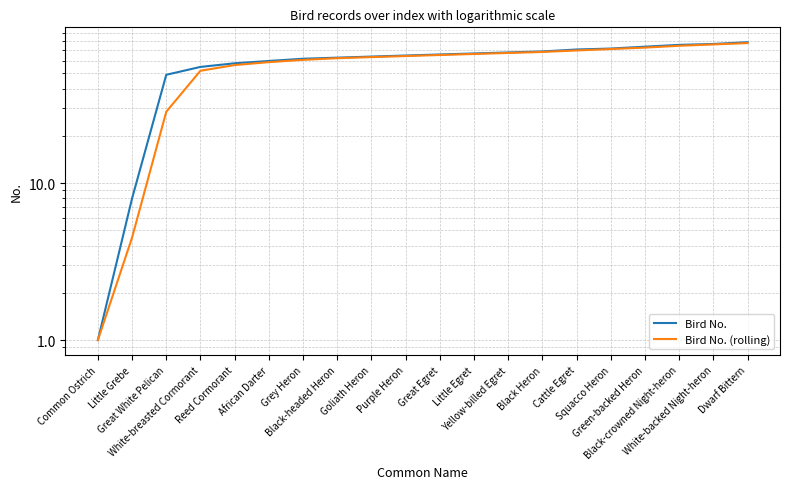

Which has a higher value, Squacco Heron or Little Egret?

Squacco Heron